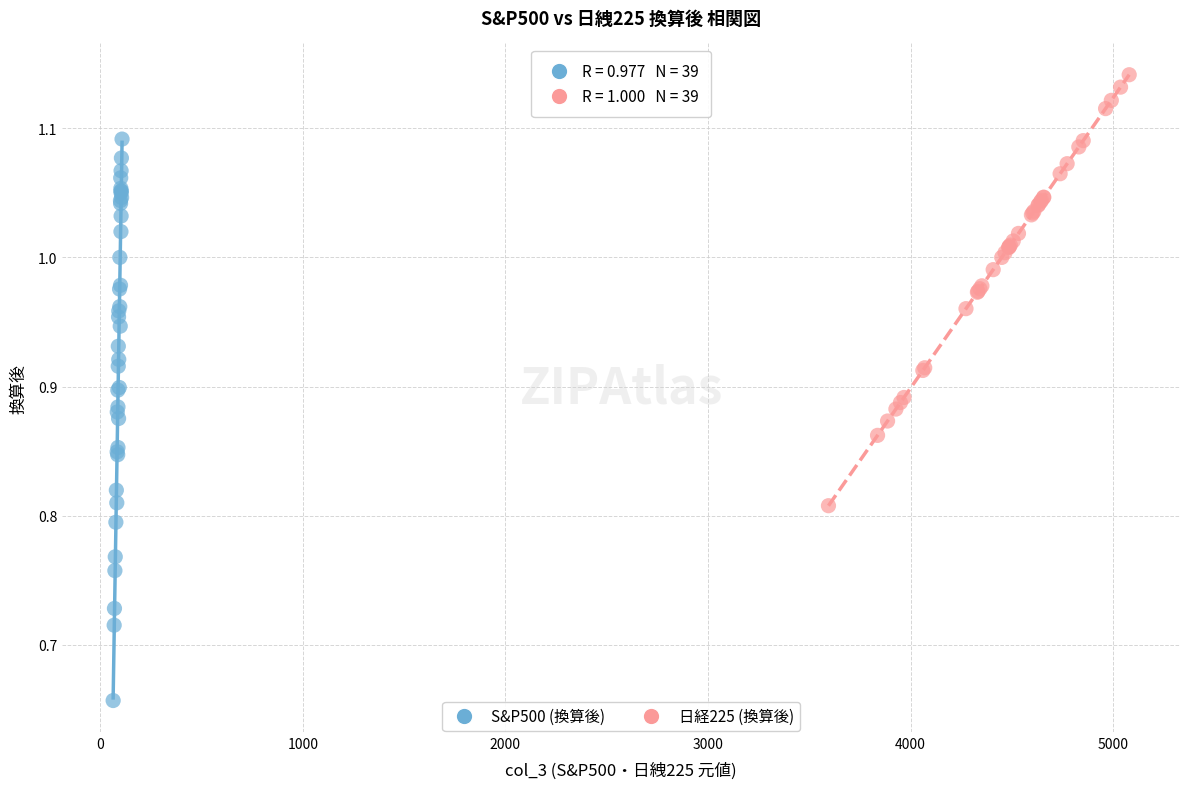

What are all the series names shown in the legend?

S&P500 (換算後), 日経225 (換算後)